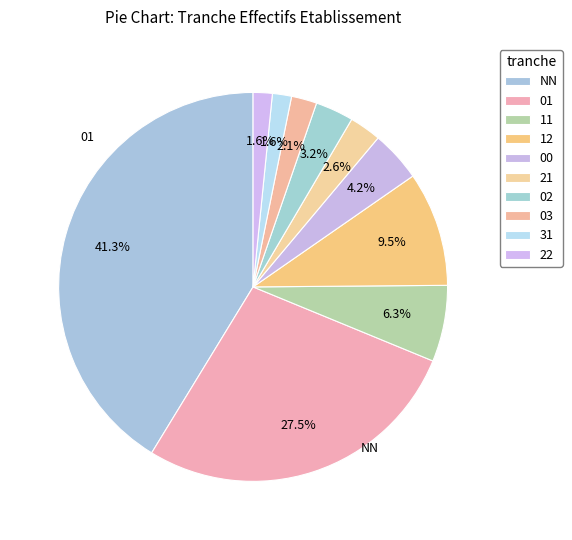

How many segments does this pie chart have?

10